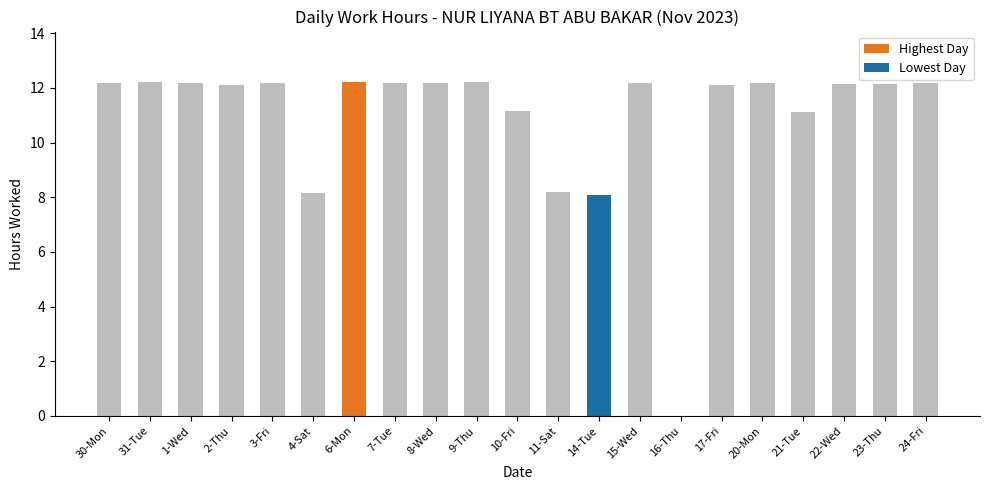

What is the value of the 12th bar from the left?

8.2